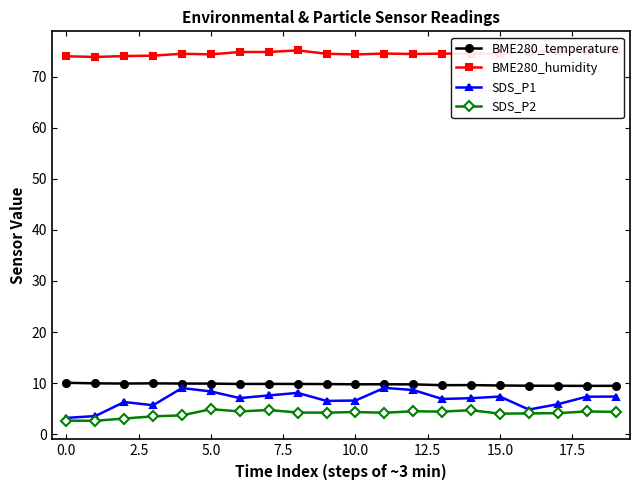

True or false: BME280_temperature and SDS_P2 intersect in this chart.

False